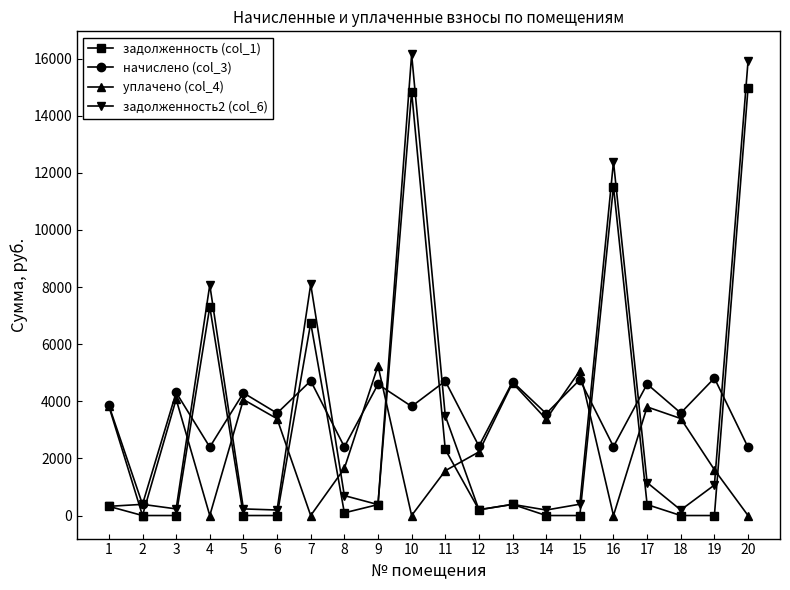

What is the maximum value for уплачено (col_4)?

5244.0